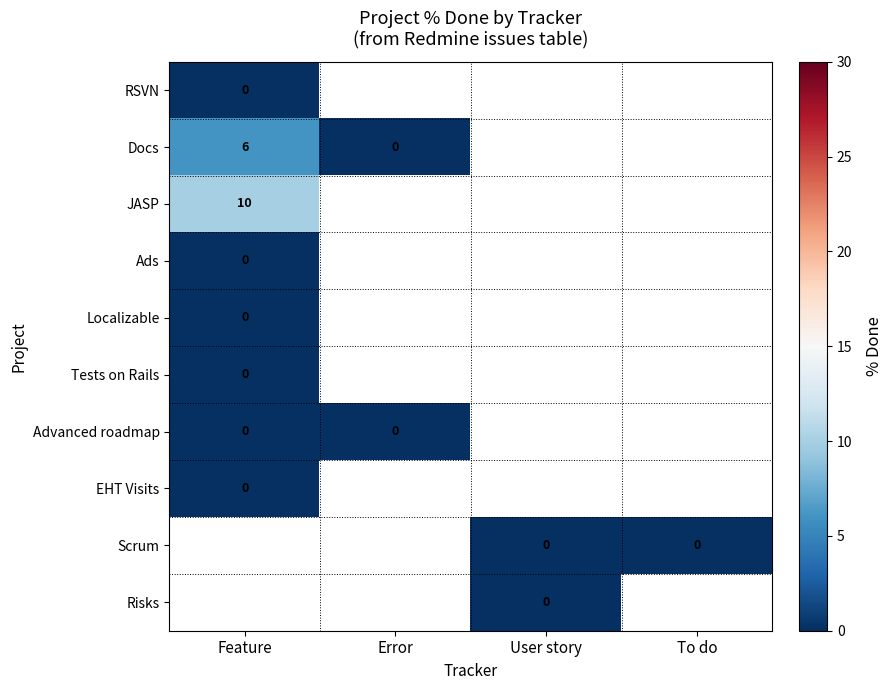

Which series changed the most between User story and To do?

Scrum